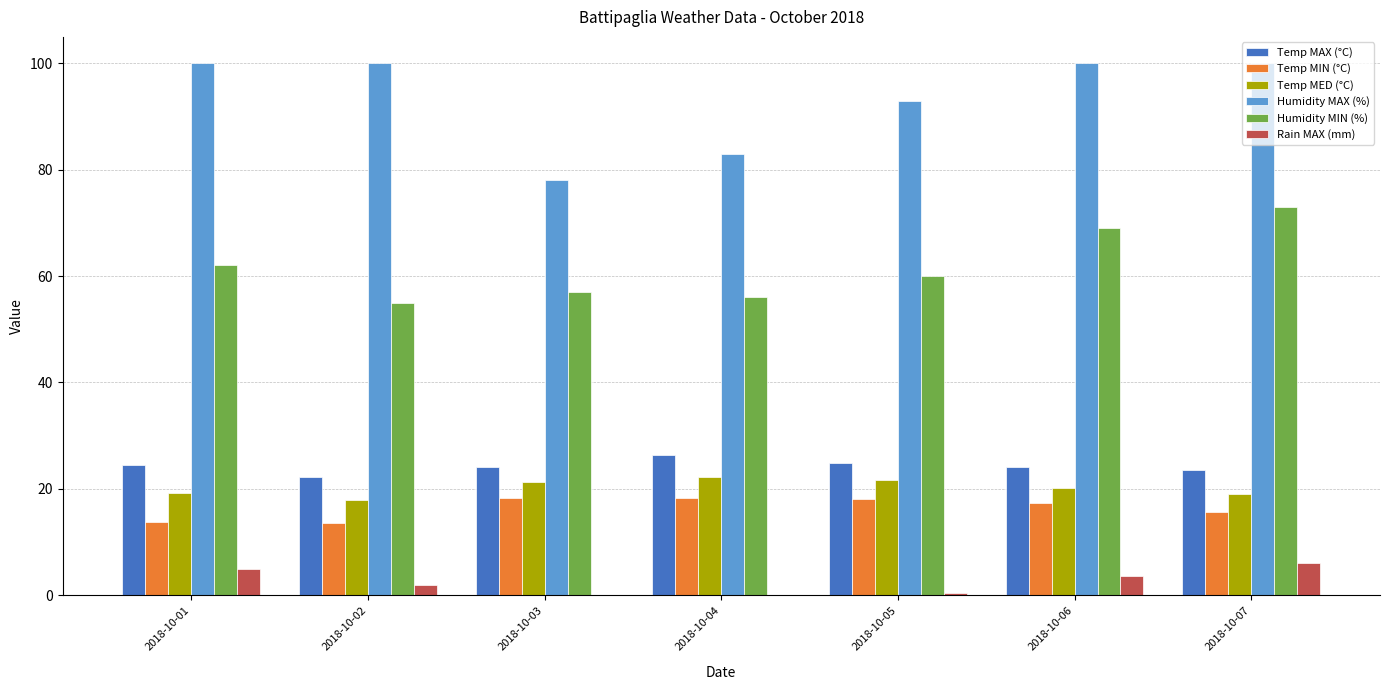

What is the sum of all Rain MAX (mm) values?

16.6